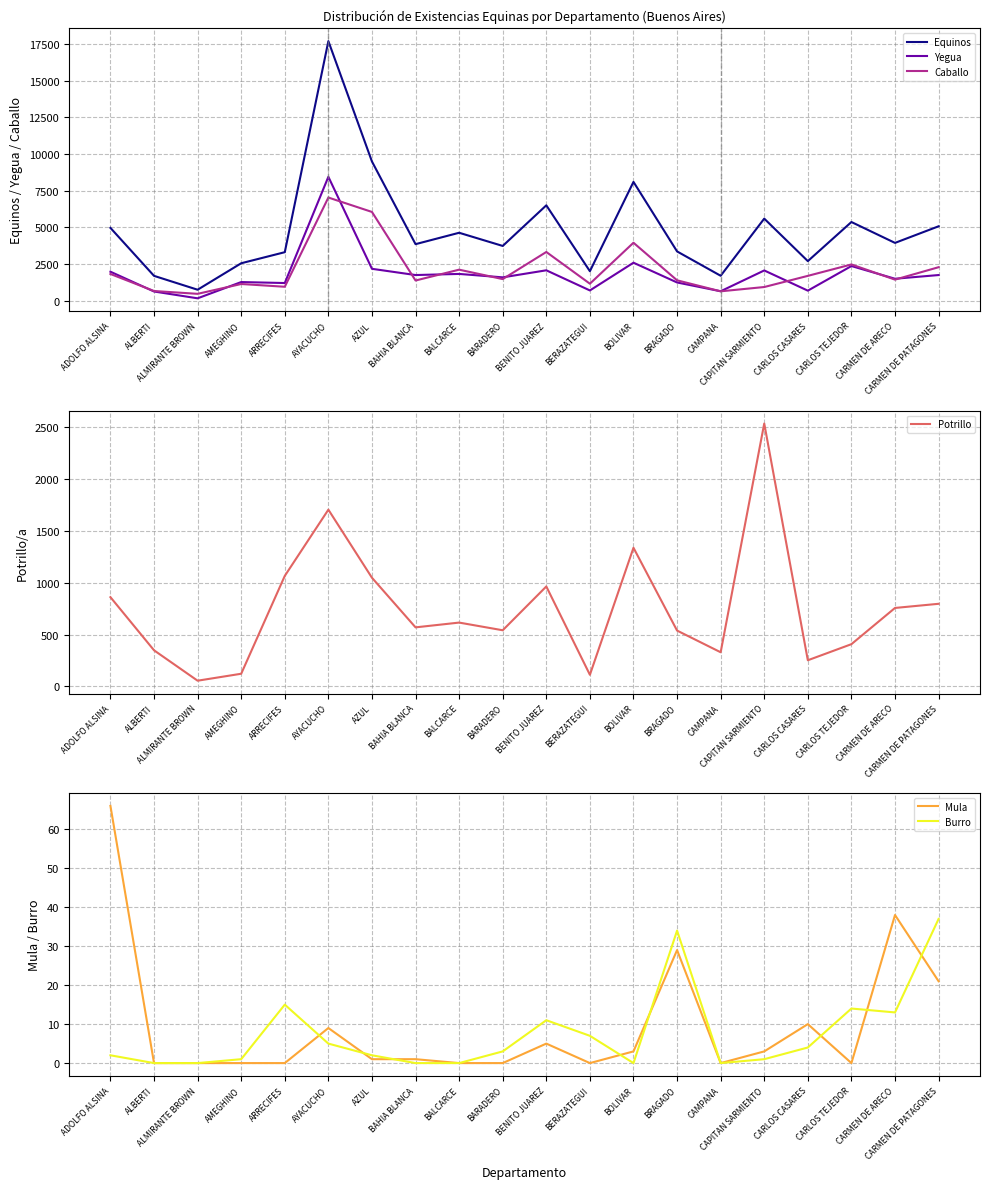

Rank the categories by Caballo value from highest to lowest.

AYACUCHO, AZUL, BOLIVAR, BENITO JUAREZ, CARLOS TEJEDOR, CARMEN DE PATAGONES, BALCARCE, ADOLFO ALSINA, CARLOS CASARES, BARADERO, CARMEN DE ARECO, BRAGADO, BAHIA BLANCA, BERAZATEGUI, AMEGHINO, ARRECIFES, CAPITAN SARMIENTO, ALBERTI, CAMPANA, ALMIRANTE BROWN